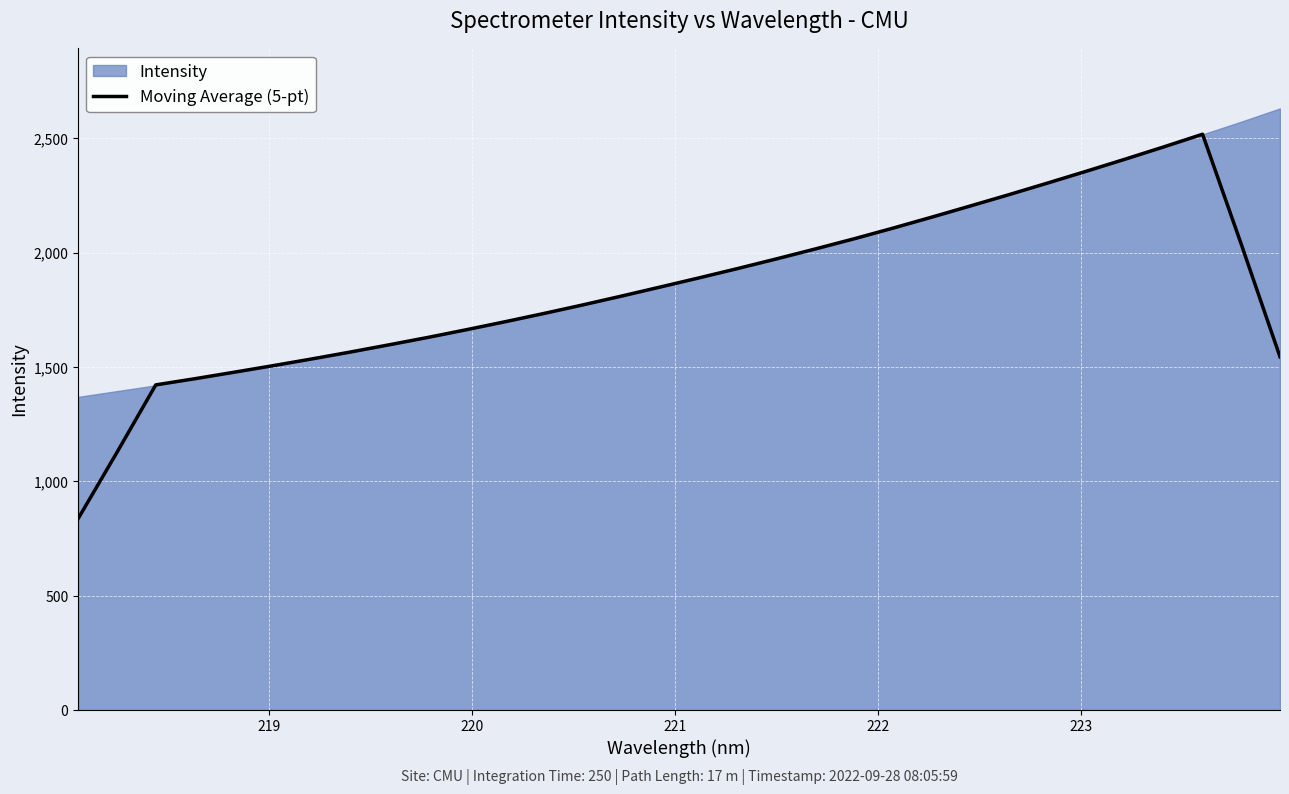

The chart shows a value of 605.3 at 15. True or false?

False